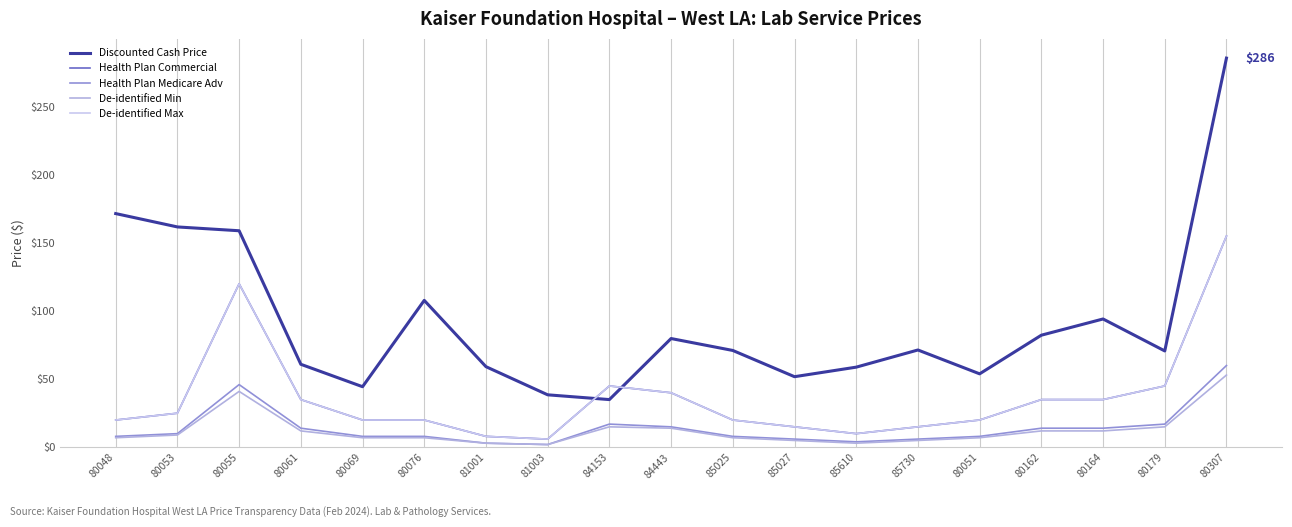

Which category has the highest value across all series?

80307